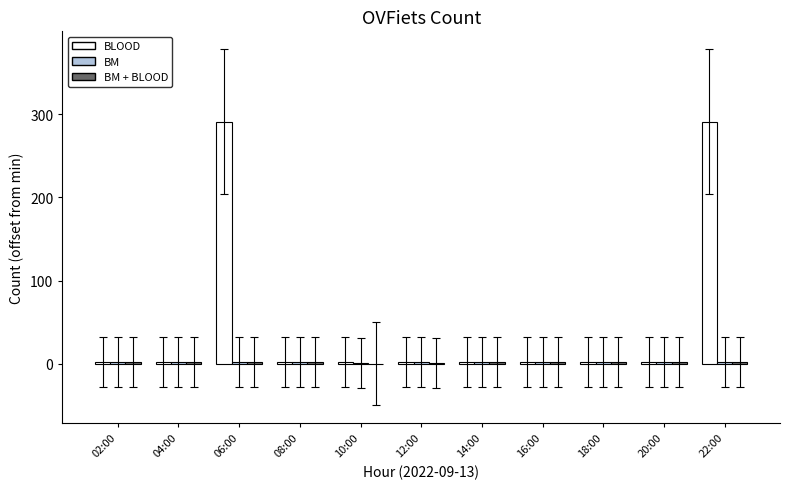

The BLOOD series shows 291 at 06:00. True or false?

True